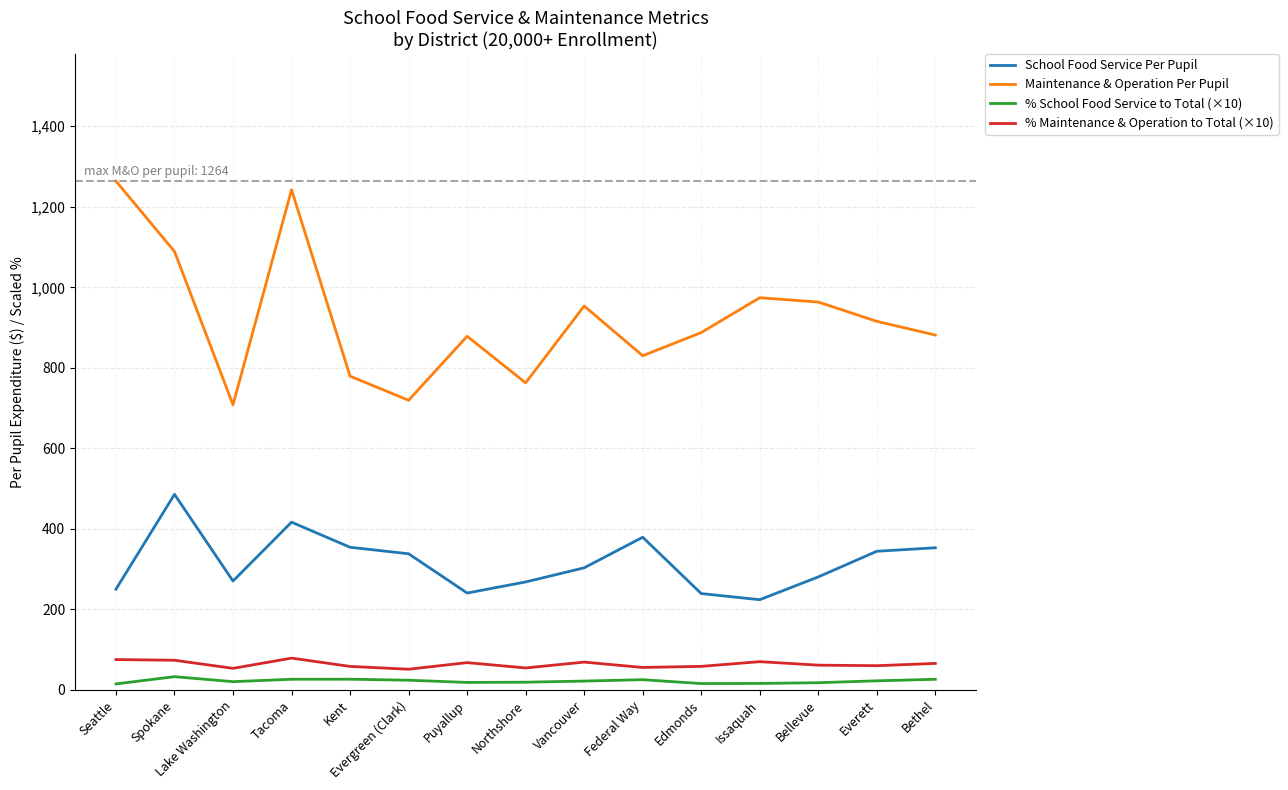

True or false: School Food Service Per Pupil and Maintenance & Operation Per Pupil cross at least once.

False